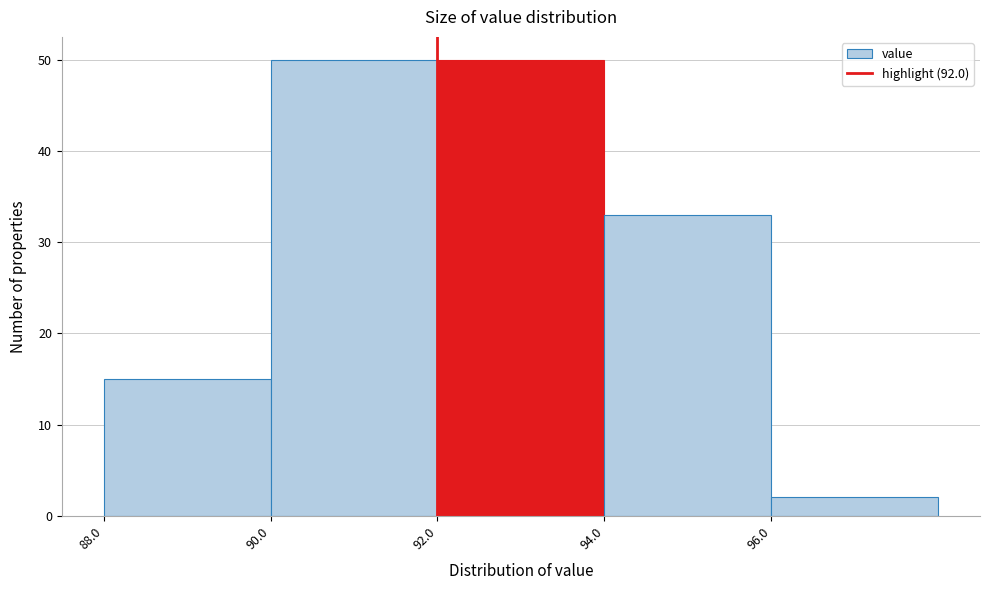

Reading left to right, transcribe this chart: for each bar, give the range it covers on the x-axis and its height. The values are not printed on the chart, so give them approximately, as read against the axis.

88 to 90: 15
90 to 92: 50
92 to 94: 50
94 to 96: 33
96 to 98: 2